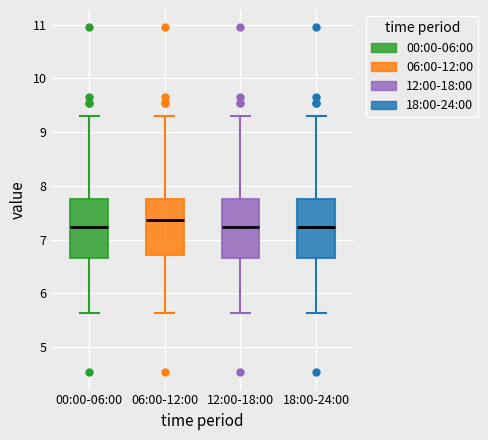

Reading left to right, transcribe this box plot: for each box, give where its median line is, the range the box spans, and where its two whiskers end, as read against the y-axis. The values are not printed on the chart, so give them approximately, as read against the axis.

00:00-06:00: median 7.2, box 6.7 to 7.8, whiskers 5.6 to 9.3
06:00-12:00: median 7.4, box 6.7 to 7.8, whiskers 5.6 to 9.3
12:00-18:00: median 7.2, box 6.7 to 7.8, whiskers 5.6 to 9.3
18:00-24:00: median 7.2, box 6.7 to 7.8, whiskers 5.6 to 9.3